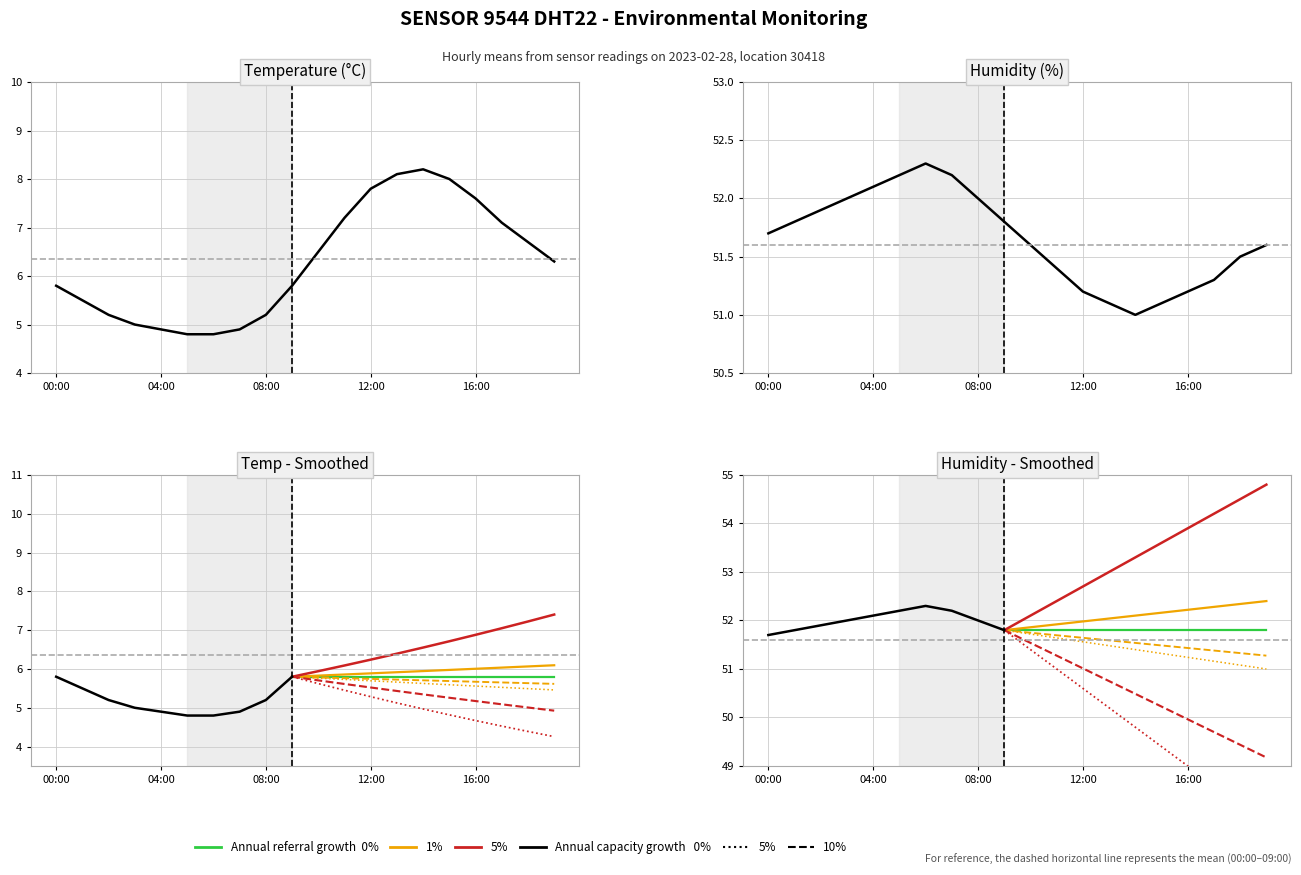

Is it true that humidity equals 51.7 at 00:00?

True